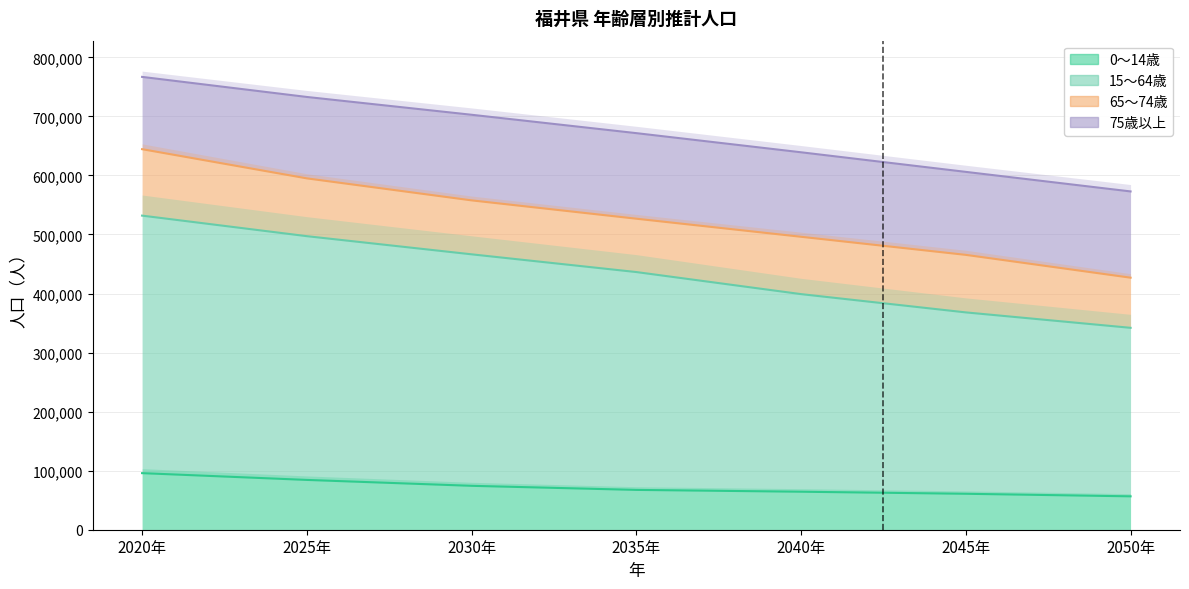

Is it true that 15～64歳 equals 398982 at 2040年?

True